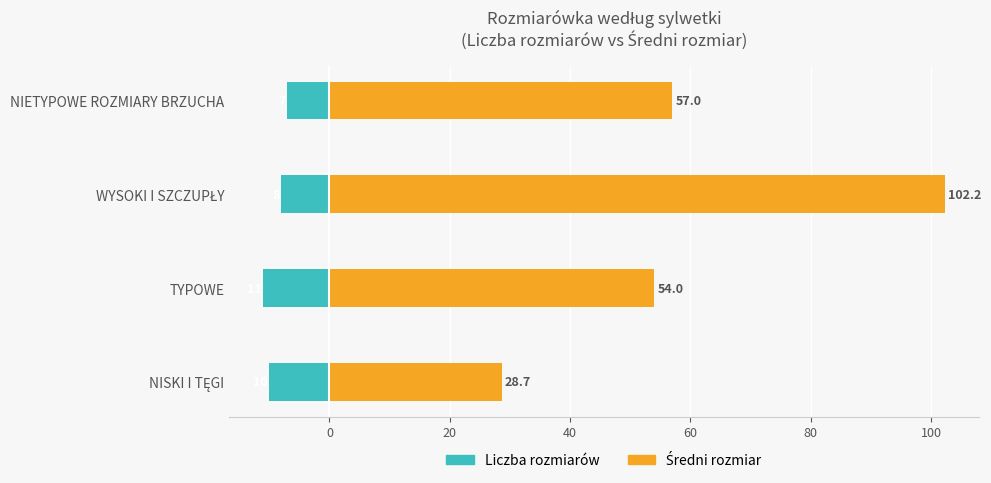

List the series in order of their overall mean, highest first.

Średni rozmiar, Liczba rozmiarów